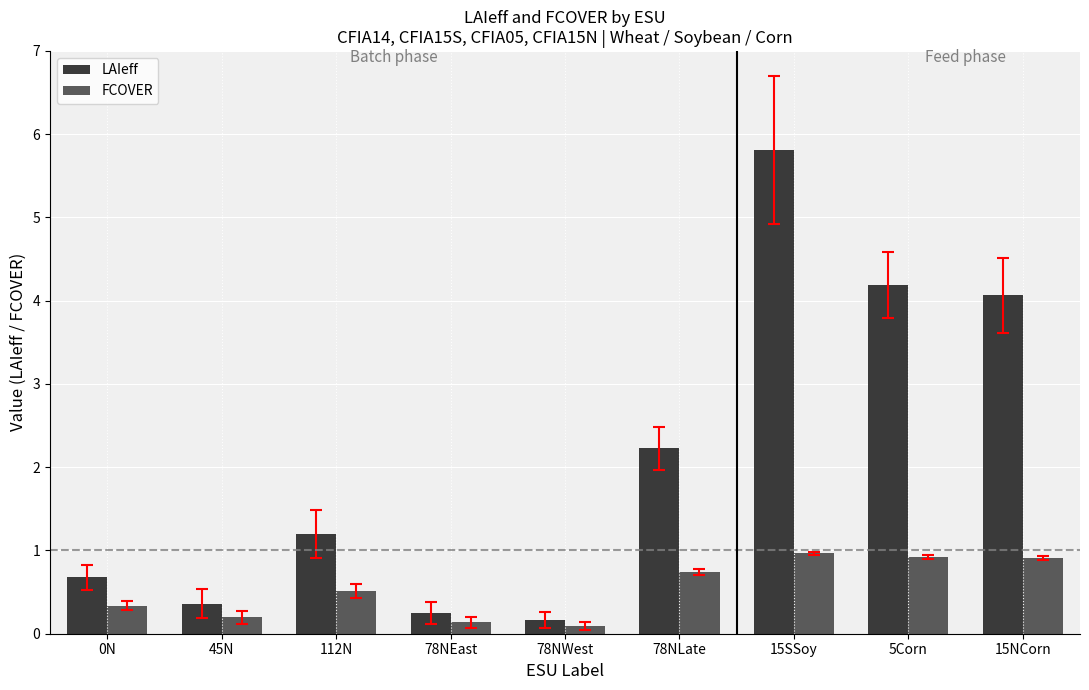

What is the difference between the maximum and minimum values in the LAIeff series?

5.6